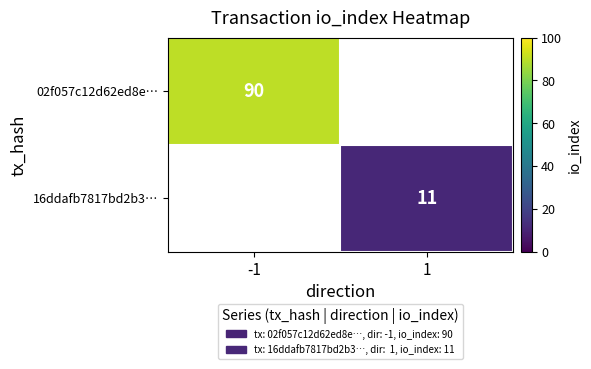

Is it true that 02f057c12d62ed8e… equals 90 at -1?

True